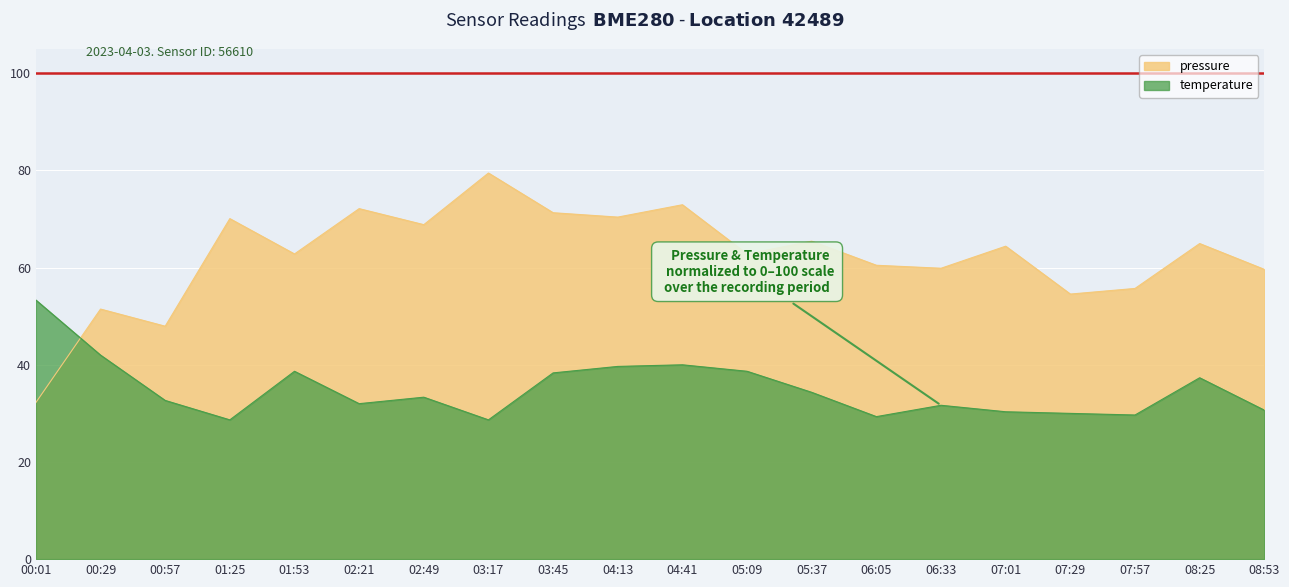

What is the total value across all series at 01:25?

98.8